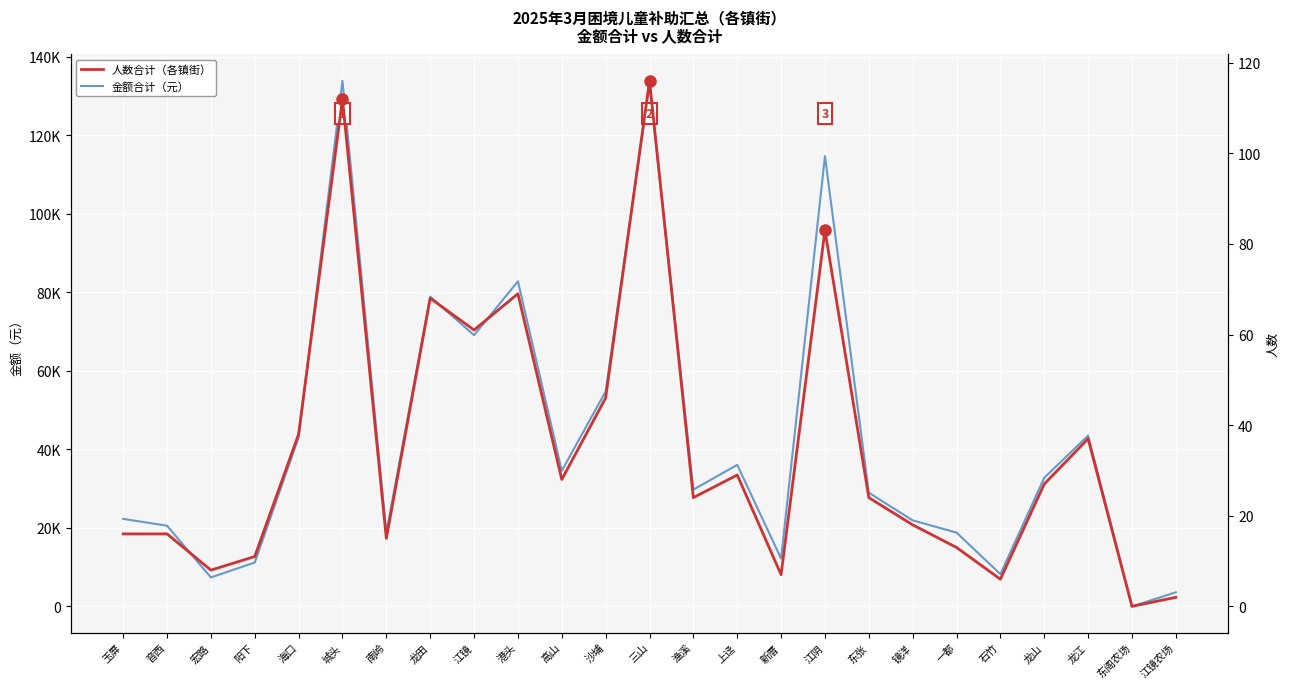

True or false: 人数合计 and 金额合计（元） intersect in this chart.

False